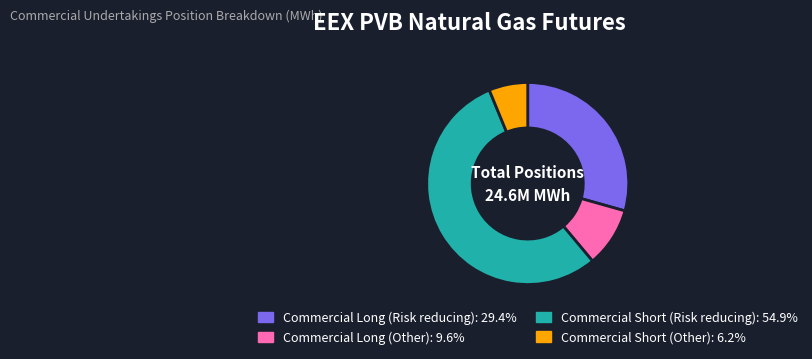

Is there any slice that represents more than half of the pie?

Yes